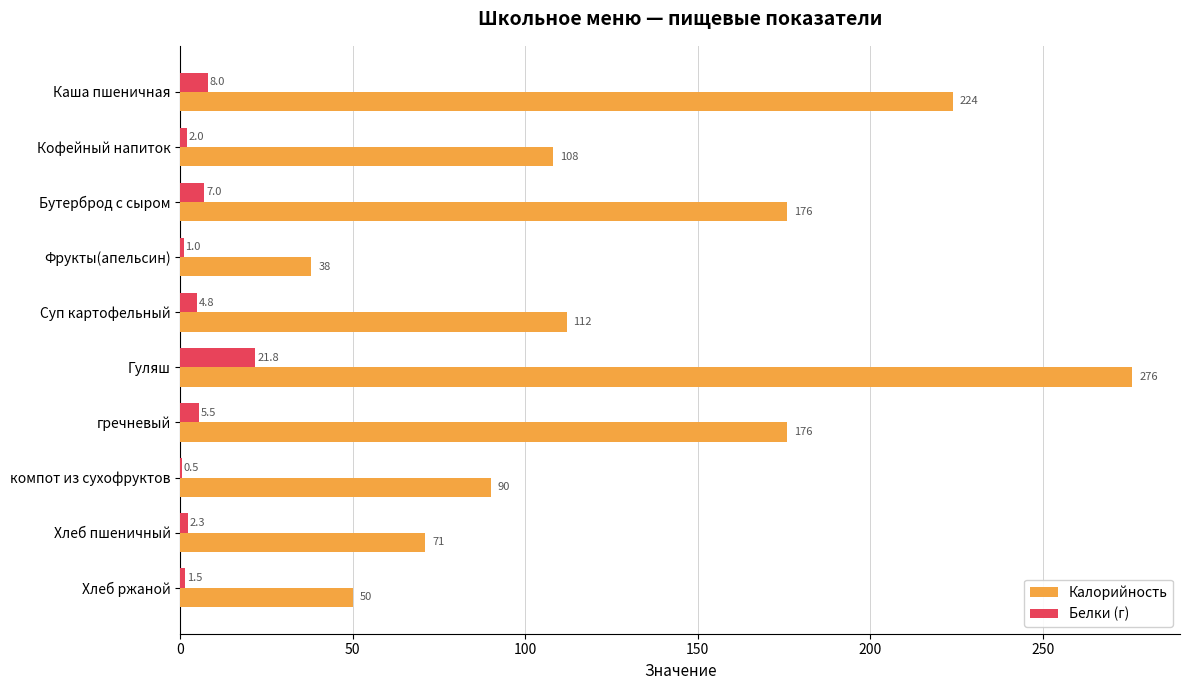

The value of Белки (г) at компот из сухофруктов is 0.5. True or false?

True